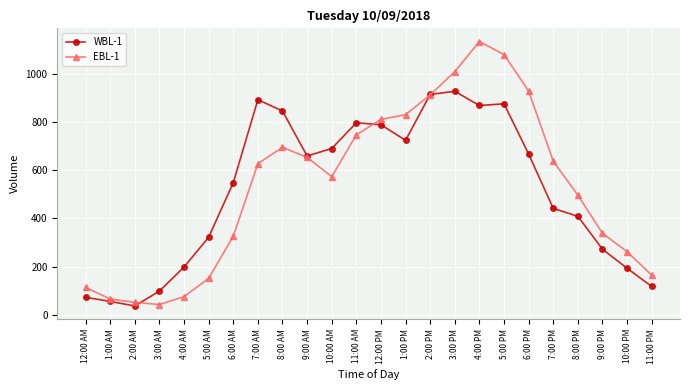

How many intersections are there between EBL-1 and WBL-1?

4